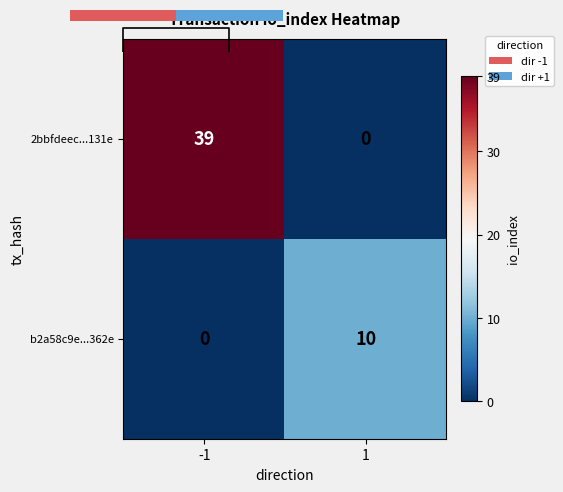

True or false: b2a58c9e...362e has a value of 10 at 1.

True